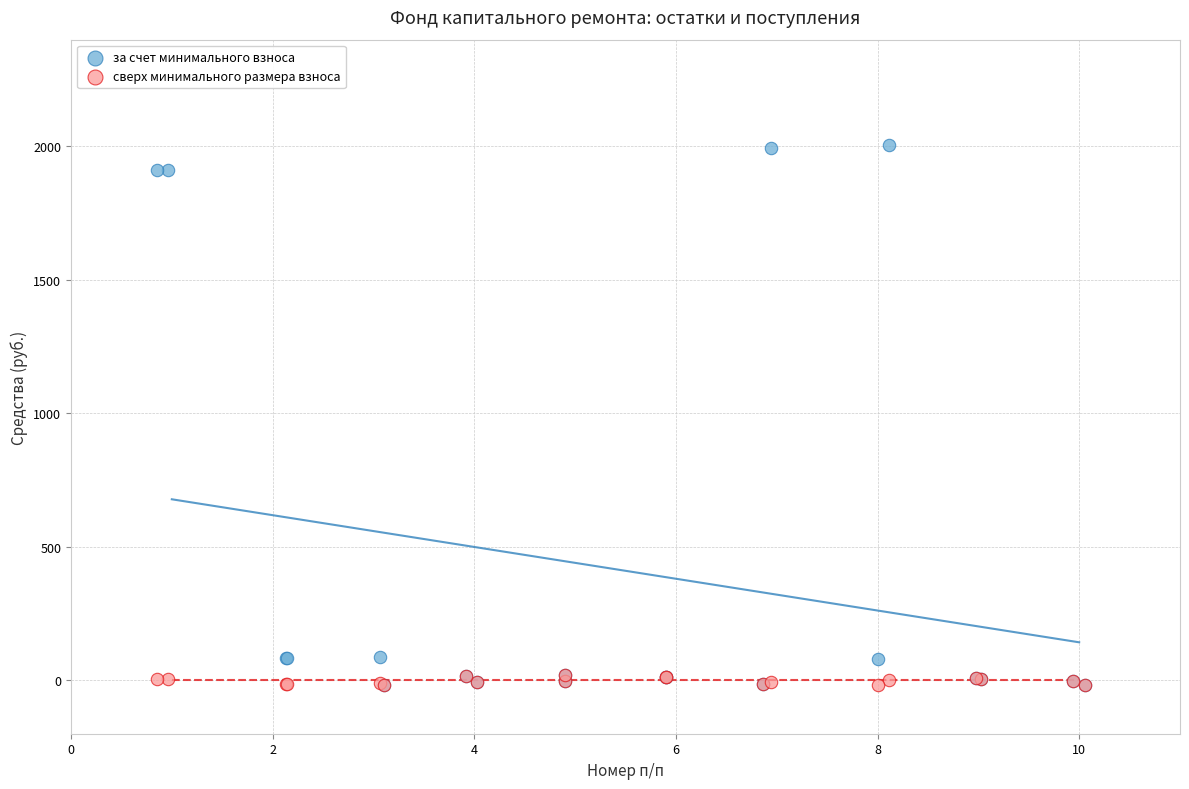

What are all the series names shown in the legend?

за счет минимального взноса, сверх минимального размера взноса